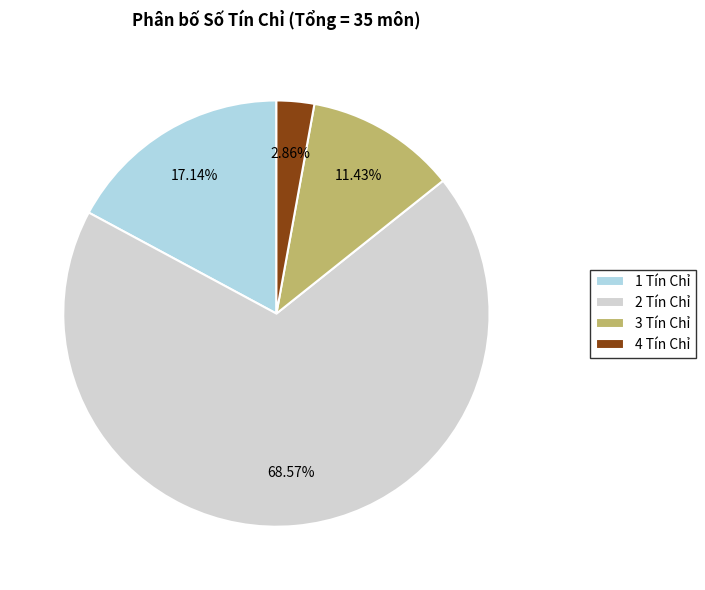

What is the largest slice in the pie chart?

2 Tín Chỉ